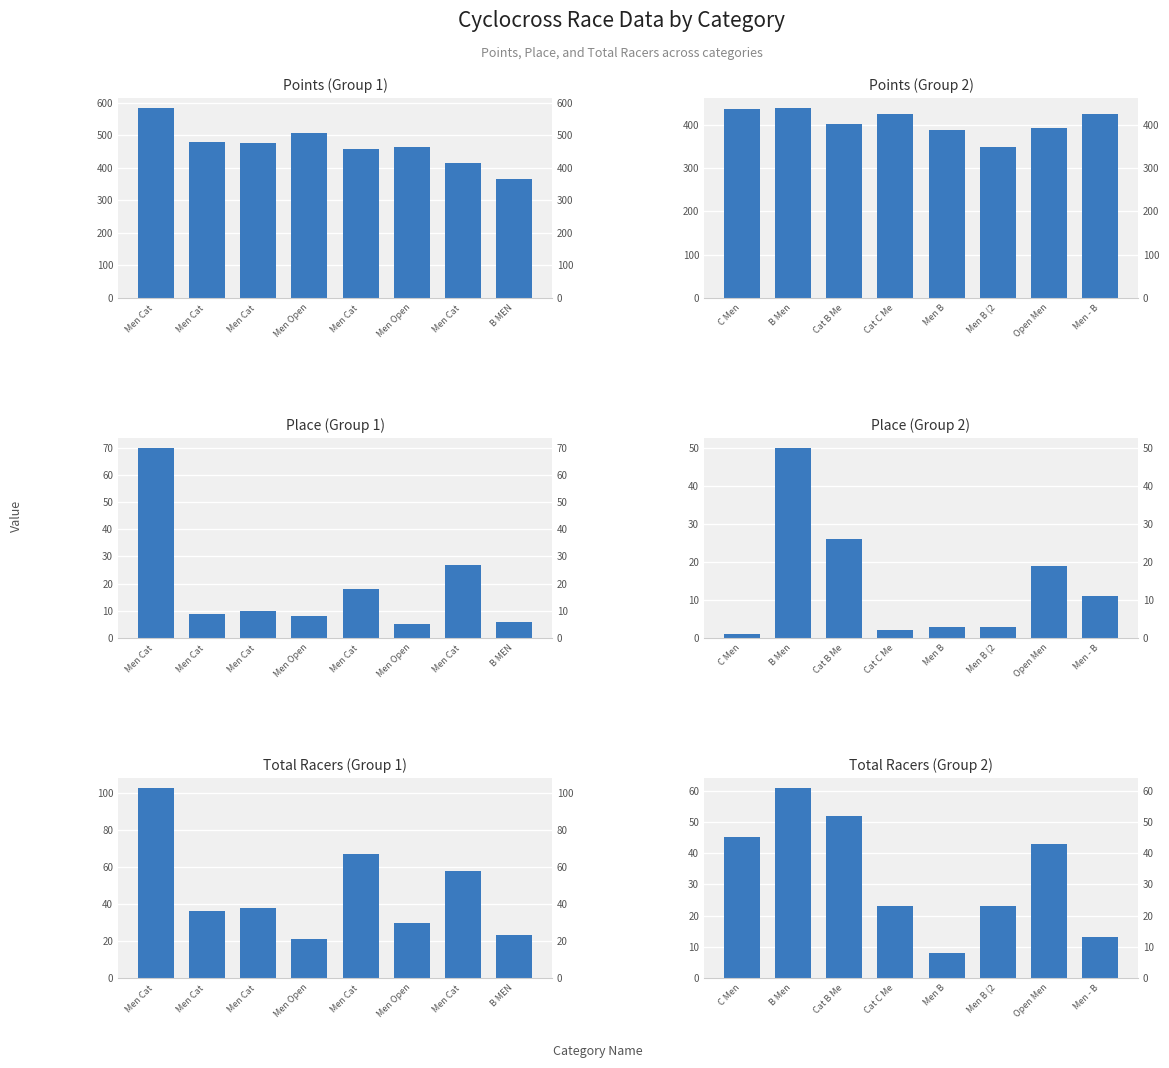

The value of Points (Group 2) at Men B (2 is 240.8. True or false?

False